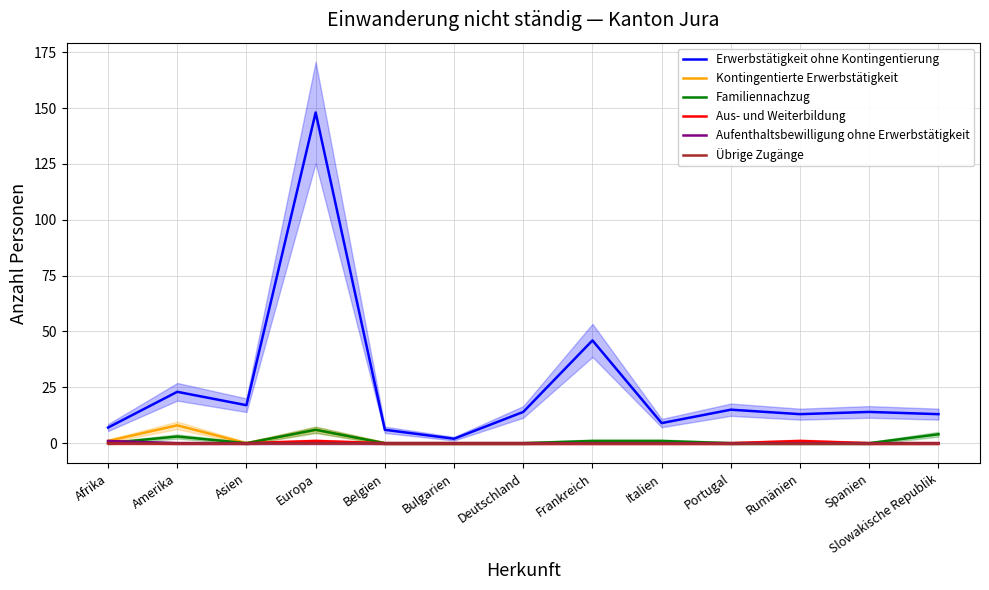

What are all the series names shown in the legend?

Erwerbstätigkeit ohne Kontingentierung, Kontingentierte Erwerbstätigkeit, Familiennachzug, Aus- und Weiterbildung, Aufenthaltsbewilligung ohne Erwerbstätigkeit, Übrige Zugänge